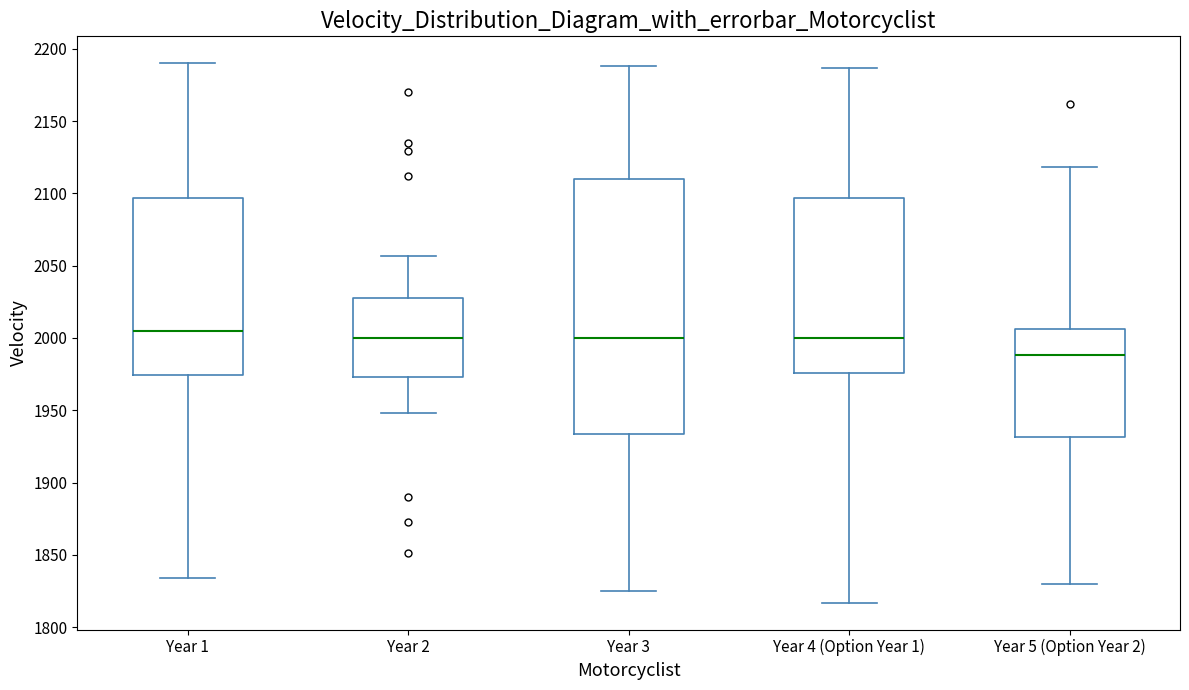

Reading left to right, transcribe this box plot: for each box, give where its median line is, the range the box spans, and where its two whiskers end, as read against the y-axis. The values are not printed on the chart, so give them approximately, as read against the axis.

Year 1: median 2005, box 1975 to 2095, whiskers 1835 to 2190
Year 2: median 2000, box 1975 to 2030, whiskers 1950 to 2055
Year 3: median 2000, box 1935 to 2110, whiskers 1825 to 2190
Year 4 (Option Year 1): median 2000, box 1975 to 2095, whiskers 1815 to 2185
Year 5 (Option Year 2): median 1990, box 1930 to 2005, whiskers 1830 to 2120